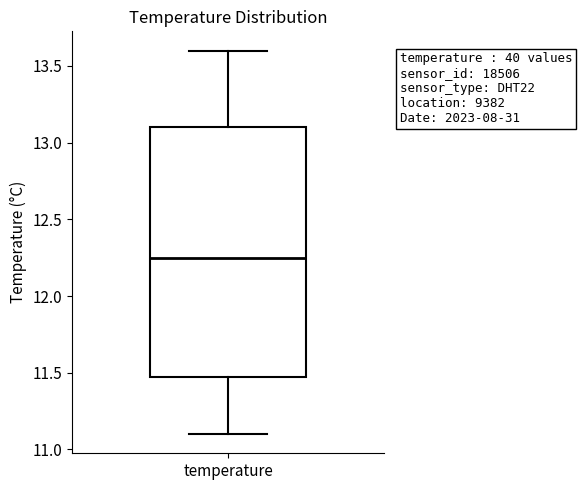

Transcribe this box plot: give where the median line is, the range the box spans, and where the two whiskers end, as read against the y-axis. The values are not printed on the chart, so give them approximately, as read against the axis.

median 12.25, box 11.50 to 13.10, whiskers 11.10 to 13.60